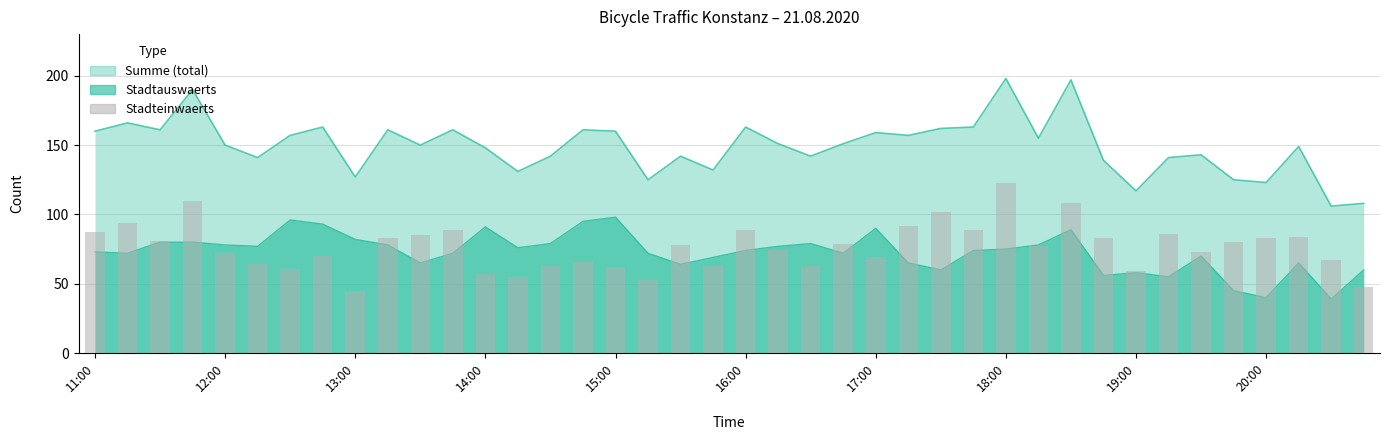

The chart shows a value of 59 at 16:00. True or false?

False